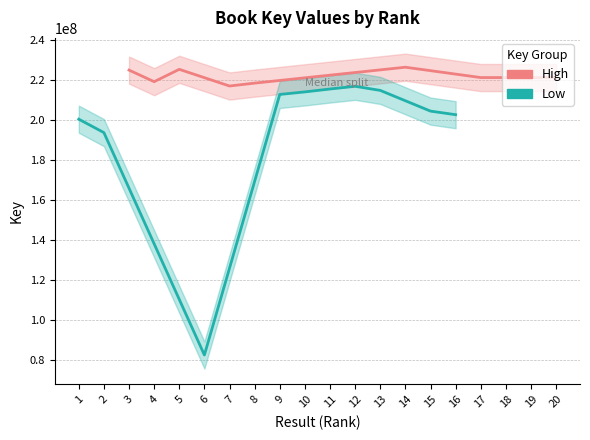

What is the maximum value for Low?

217071358